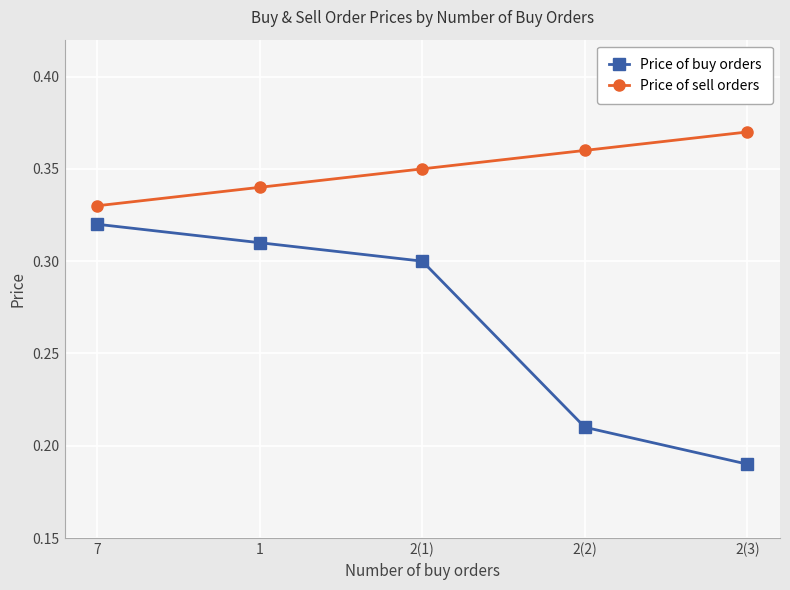

What position from the left is 7?

1